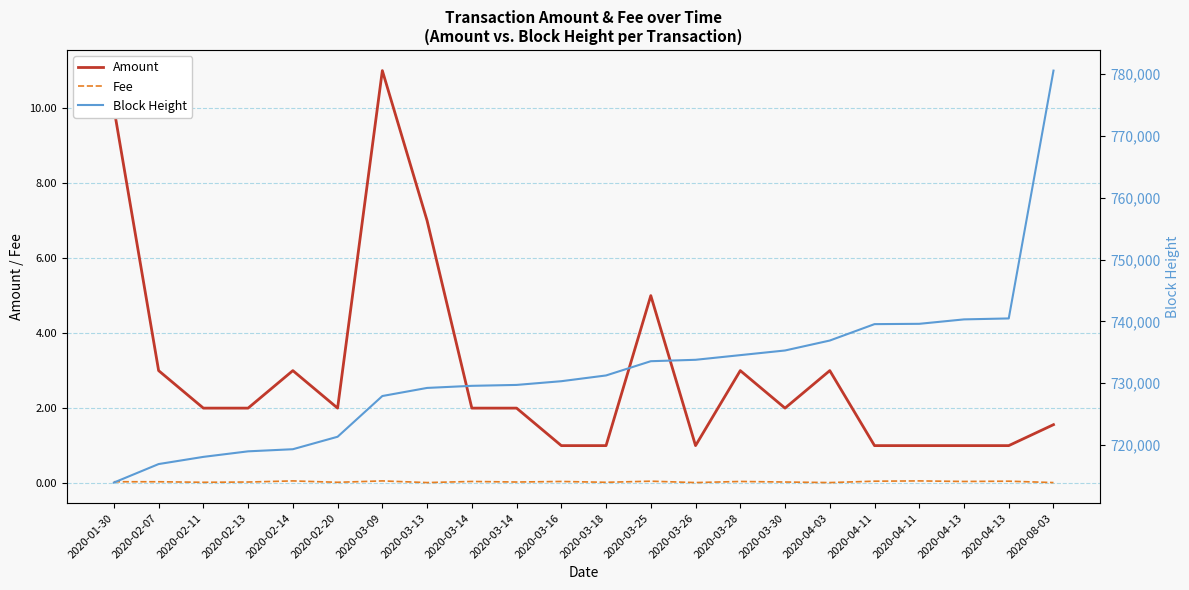

What is the sum of the Amount values at 2020-02-11 and 2020-02-13?

4.0